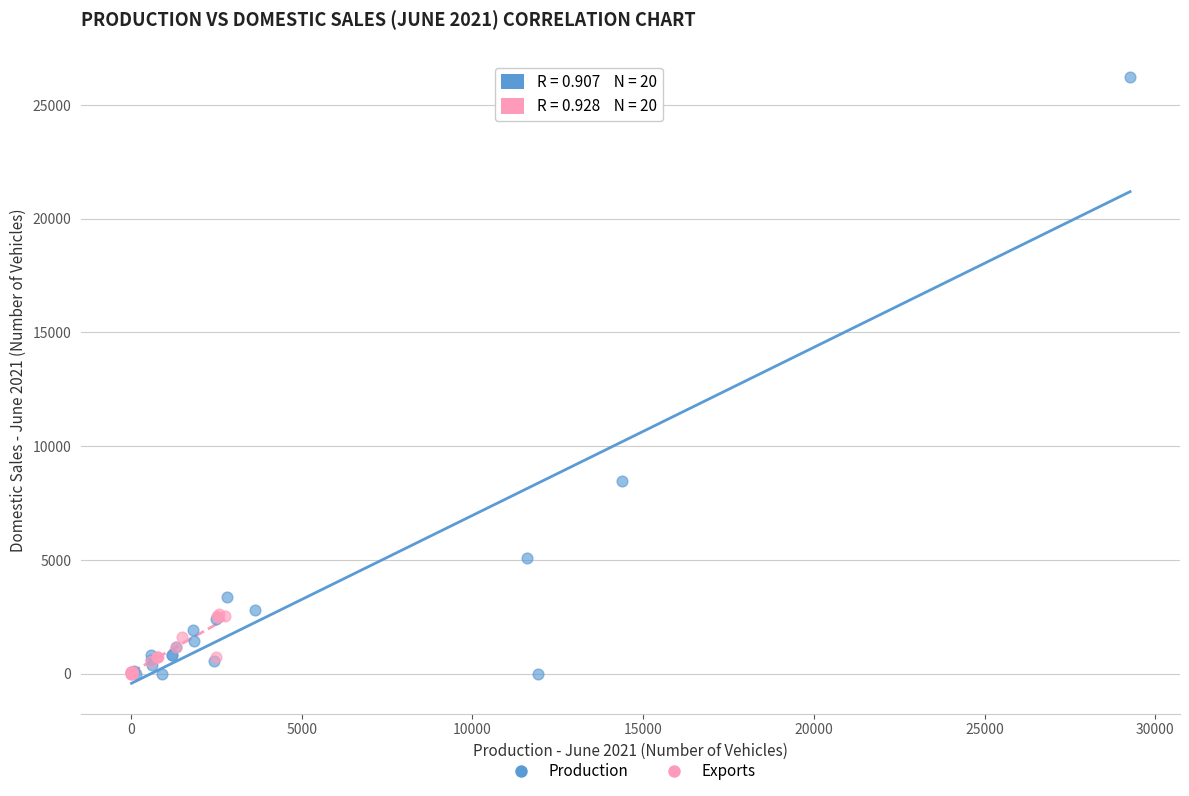

Which series has the largest Y range (max minus min)?

Production